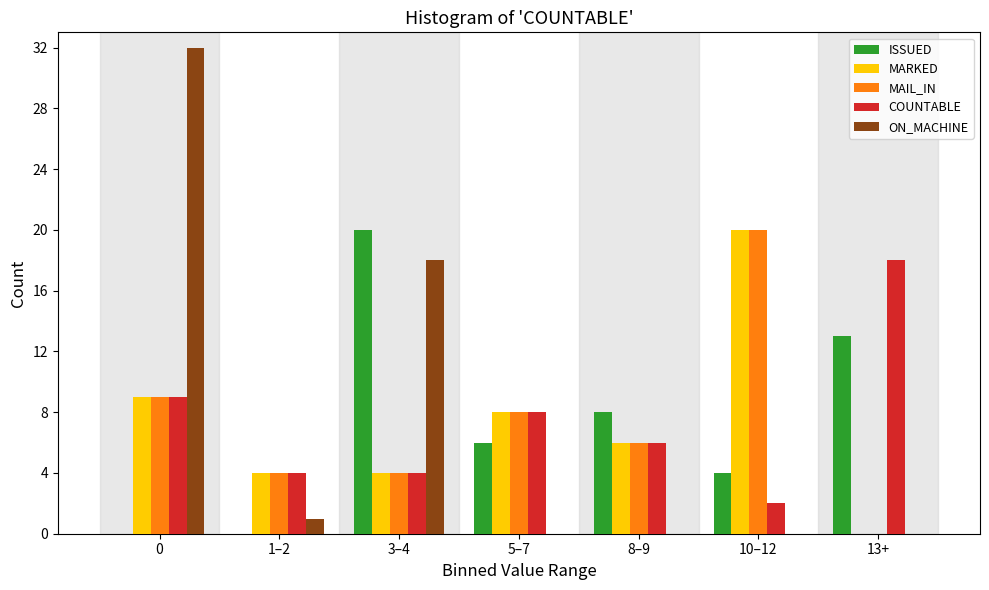

True or false: MARKED has a value of 13 at 13+.

False